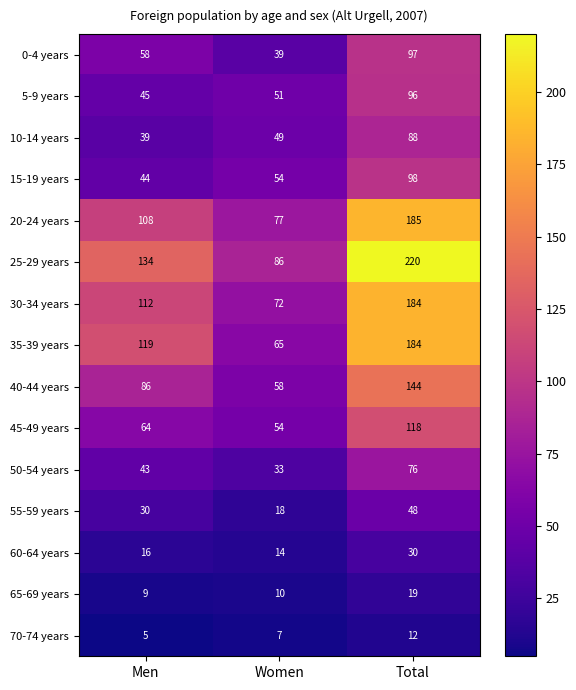

At which category is the sum across all series the highest?

Total